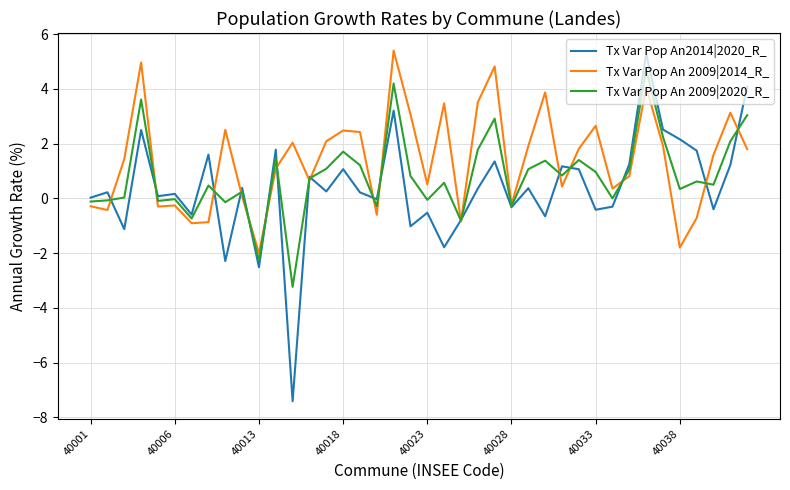

True or false: Tx Var Pop An 2009|2014_R_ has more than 0 points higher than both neighbors.

True